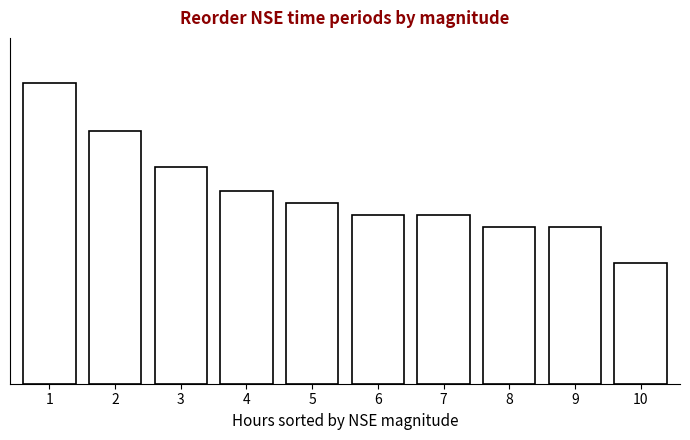

Are the bars horizontal?

No